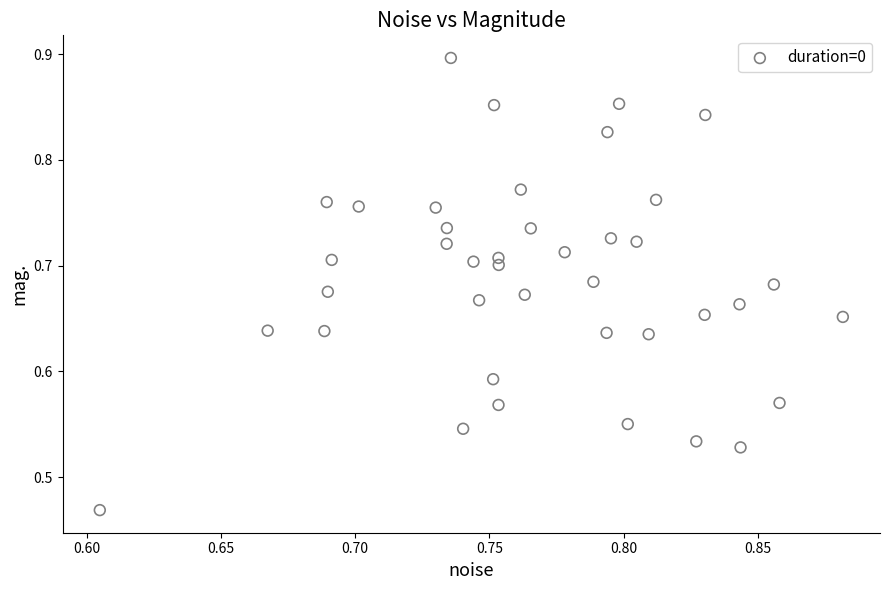

What is the range of Y values (max minus min)?

0.4